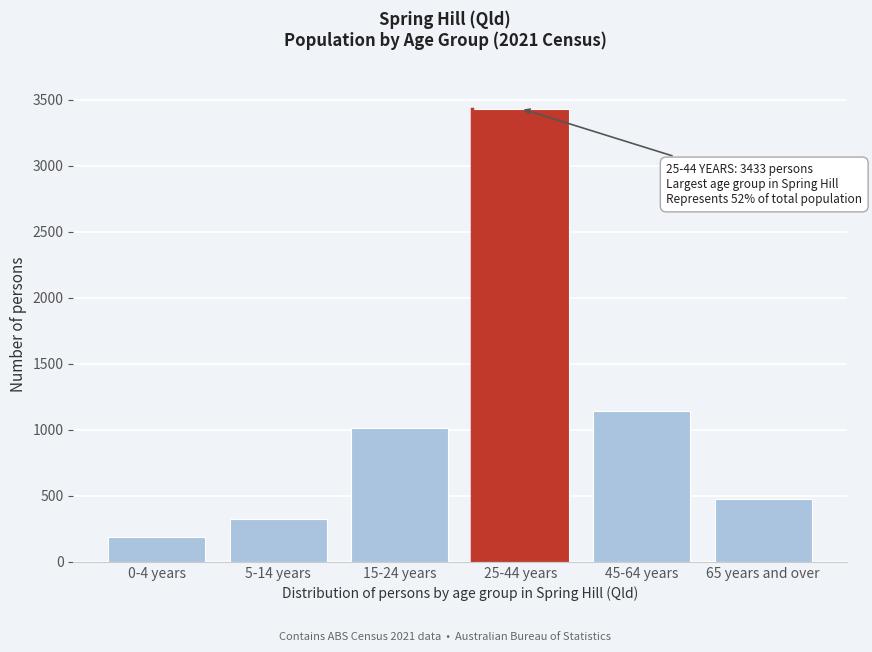

Reading left to right, what are all the values shown in this chart?

0-4 years=185	5-14 years=328	15-24 years=1017	25-44 years=3433	45-64 years=1142	65 years and over=479